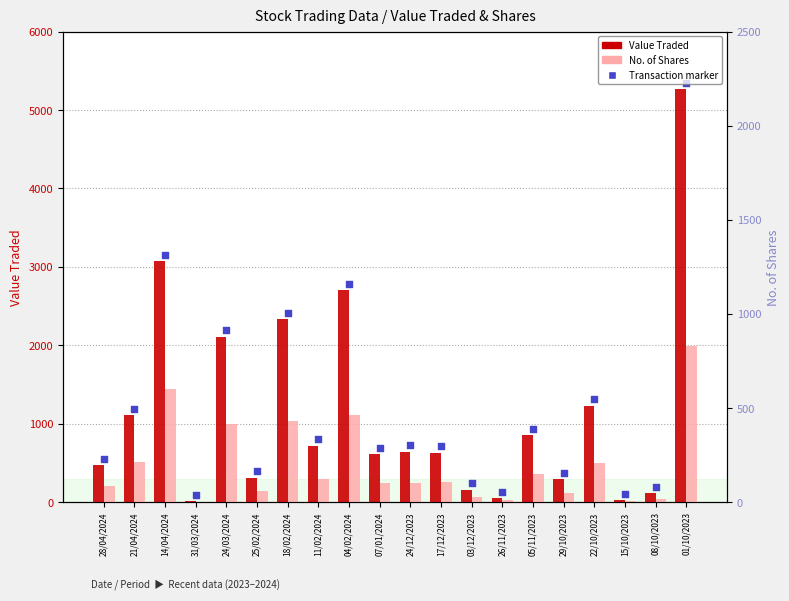

At which category is the sum across all series the highest?

01/10/2023